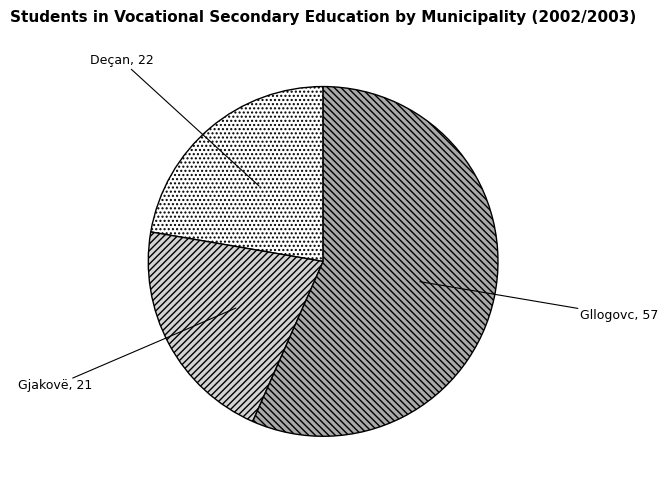

The Gjakovë slice represents 21% of the pie. True or false?

True